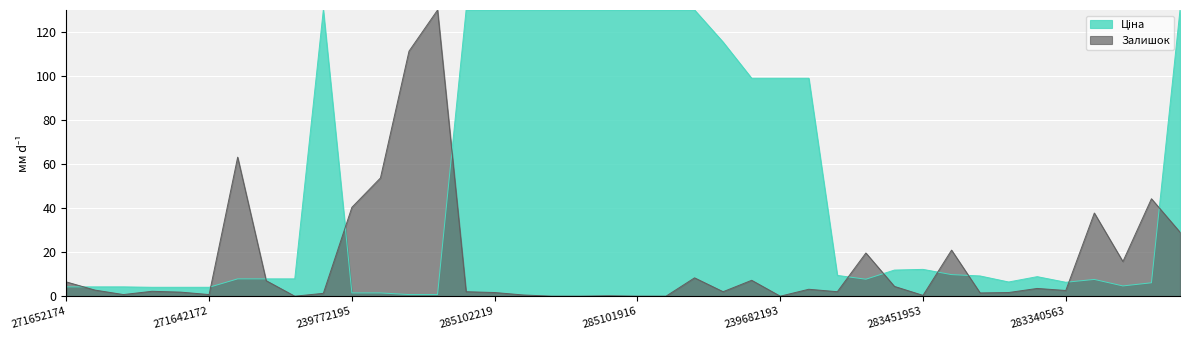

Is it true that Залишок equals 0.7 at 283280563?

False